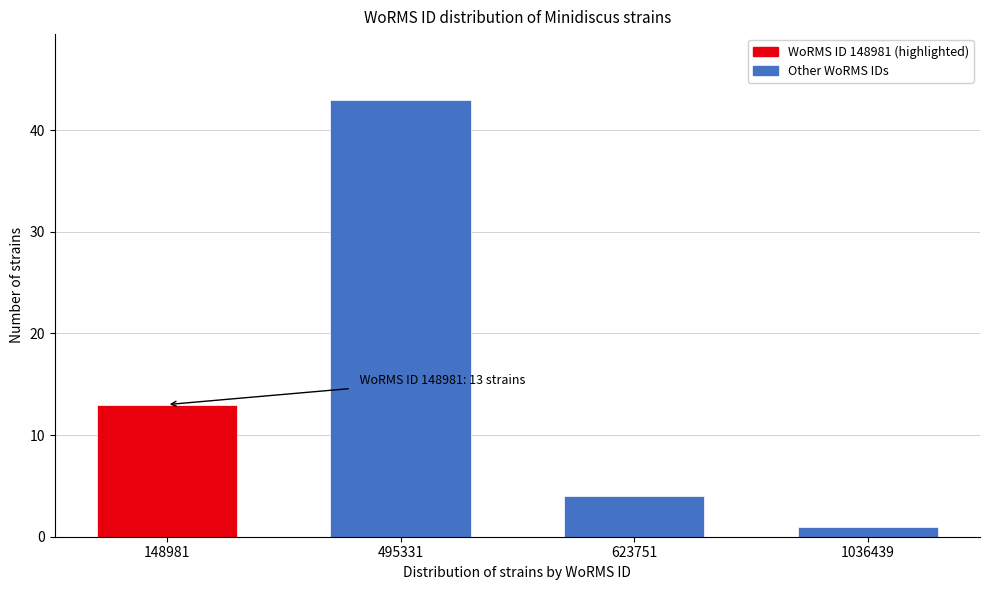

Reading left to right, extract all data points from this chart.

13	43	4	1